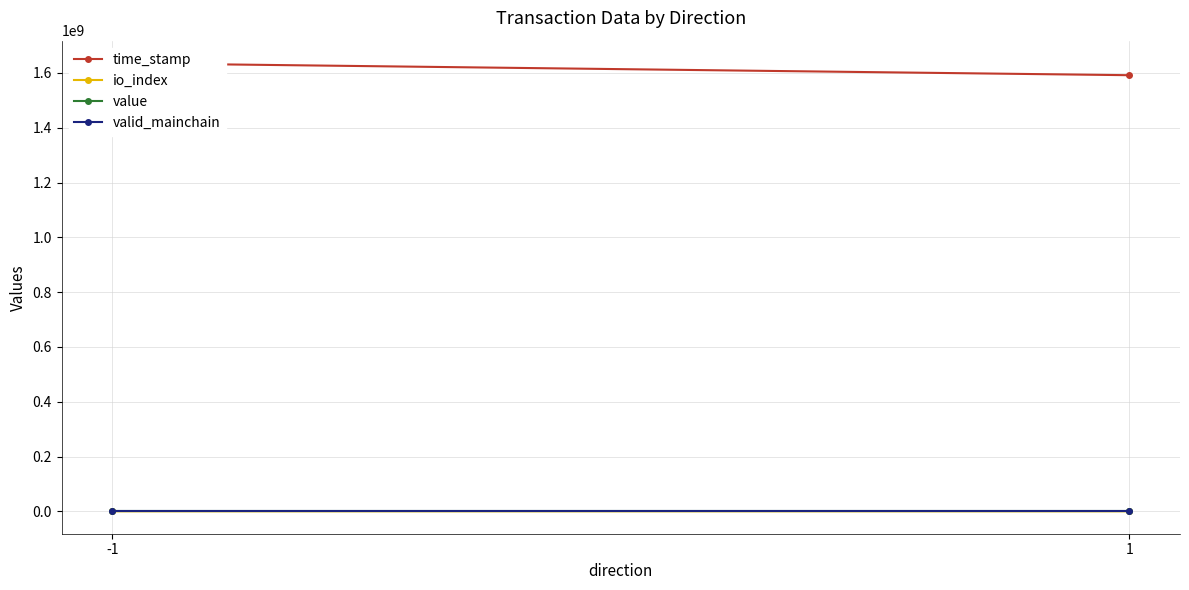

At which label is time_stamp closest to 1613858746?

1